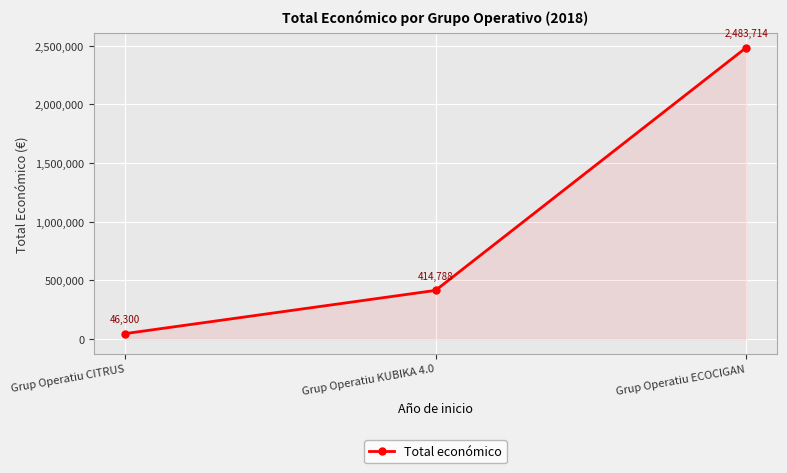

What is the ratio of the value at Grup Operatiu ECOCIGAN to the value at Grup Operatiu CITRUS?

53.6